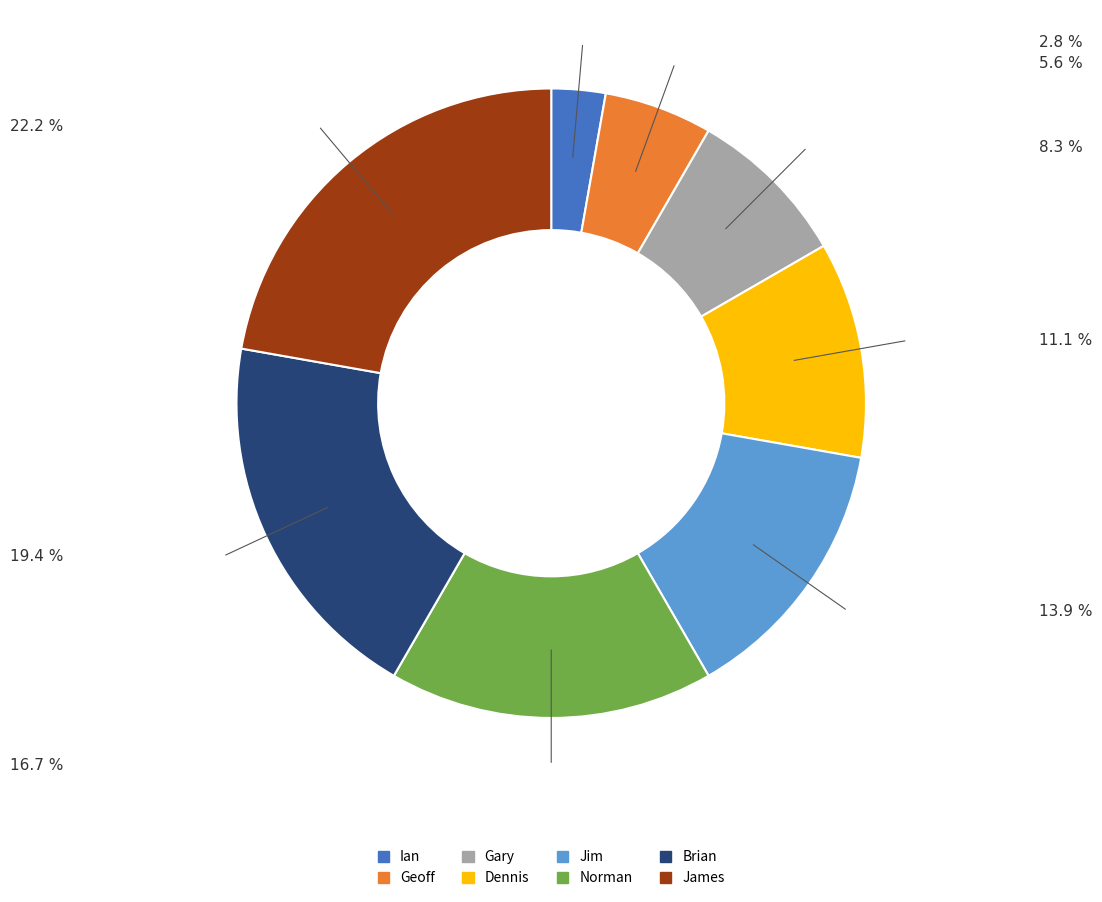

Which has a higher value, Gary or Jim?

Jim